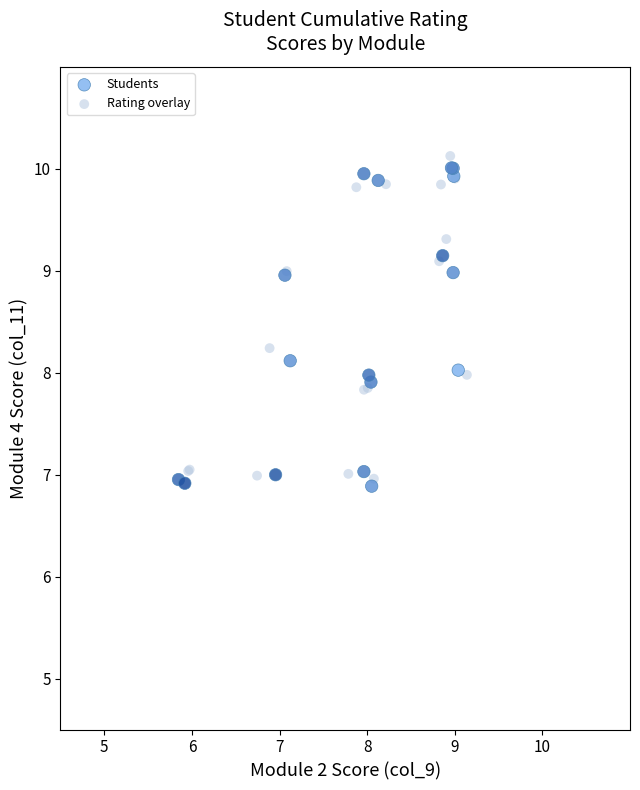

Which series reaches the minimum Y coordinate?

Students